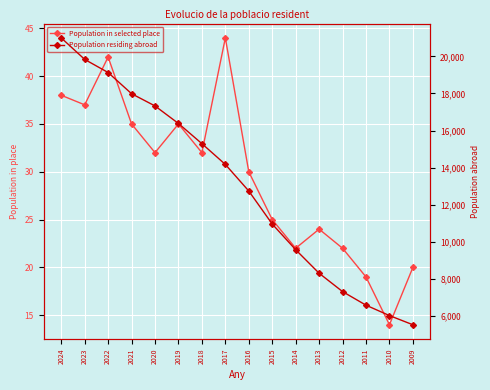

What is the lowest value of the Population residing abroad series?

5532